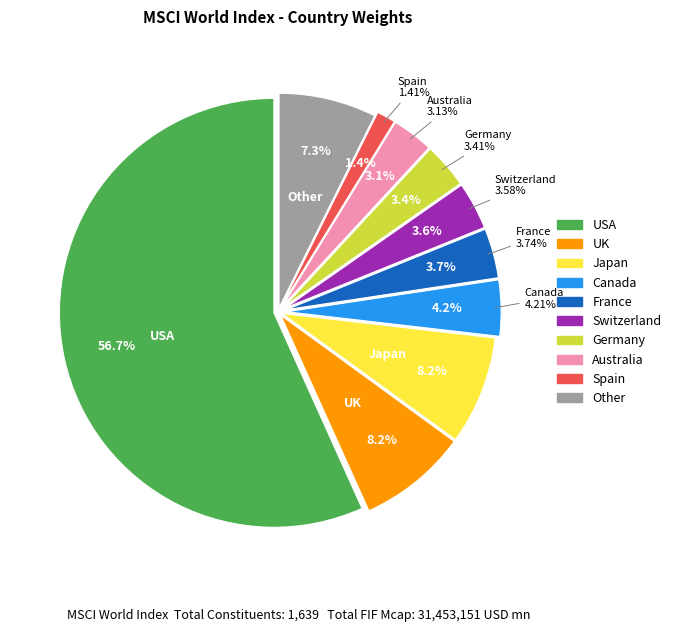

What percentage is the Canada slice, to the nearest percent?

4%